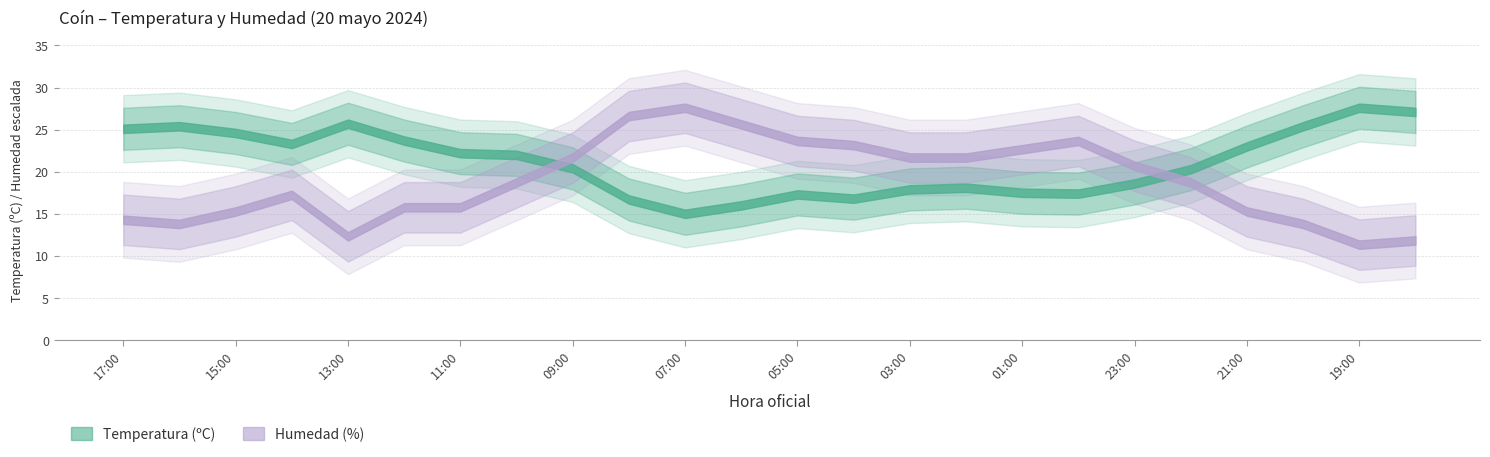

How many lines are shown in the chart?

2